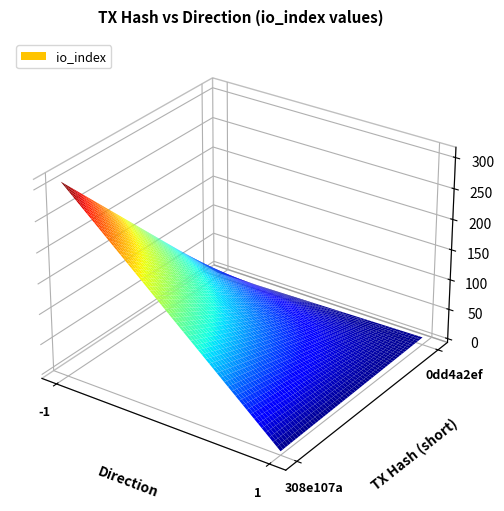

How many data points in 0dd4a2ef are less than 6?

2